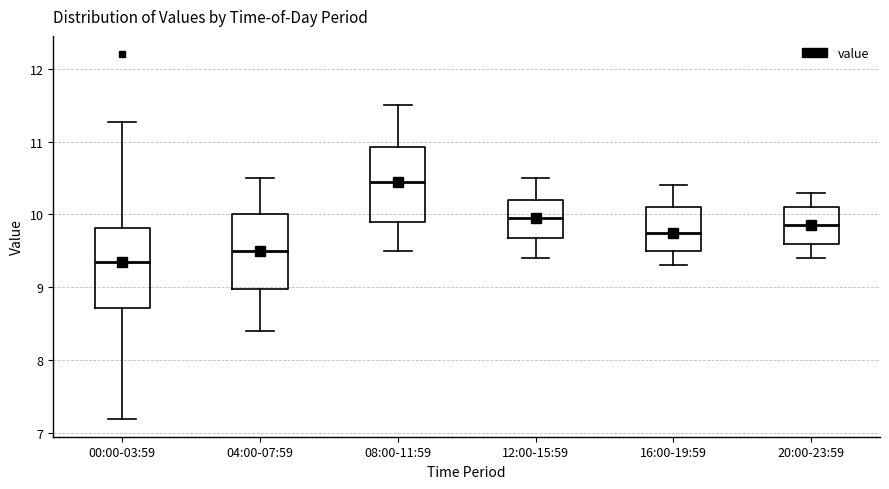

Which box's median line is the highest?

08:00-11:59